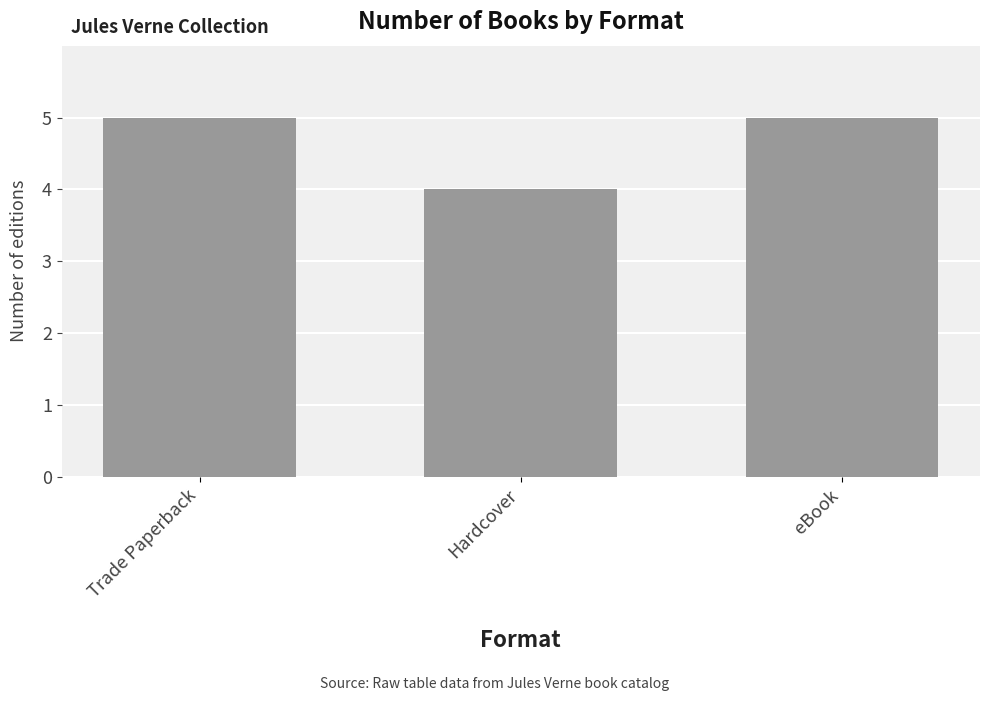

True or false: the data shows 5 at eBook.

True